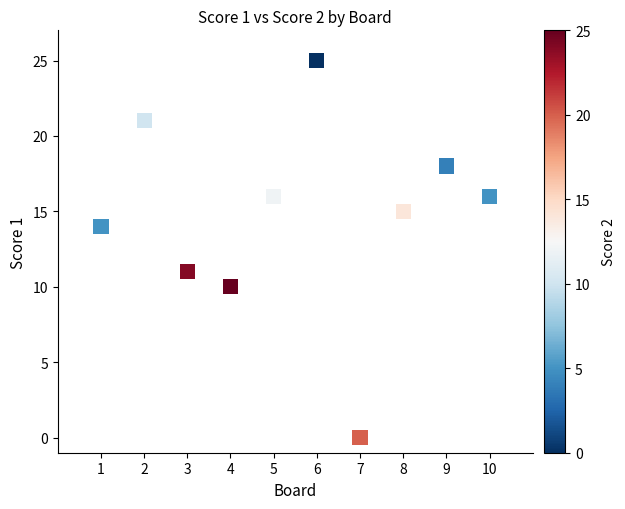

What is the range of Y values (max minus min)?

25